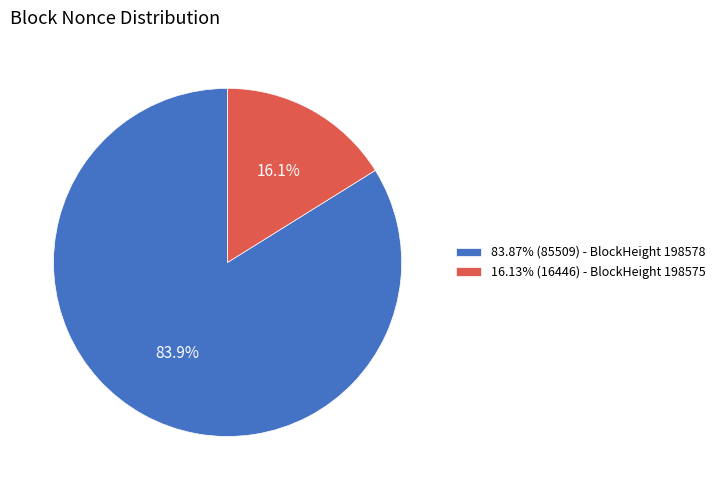

To the nearest percent, what is the difference between the largest and smallest slice percentages?

68%